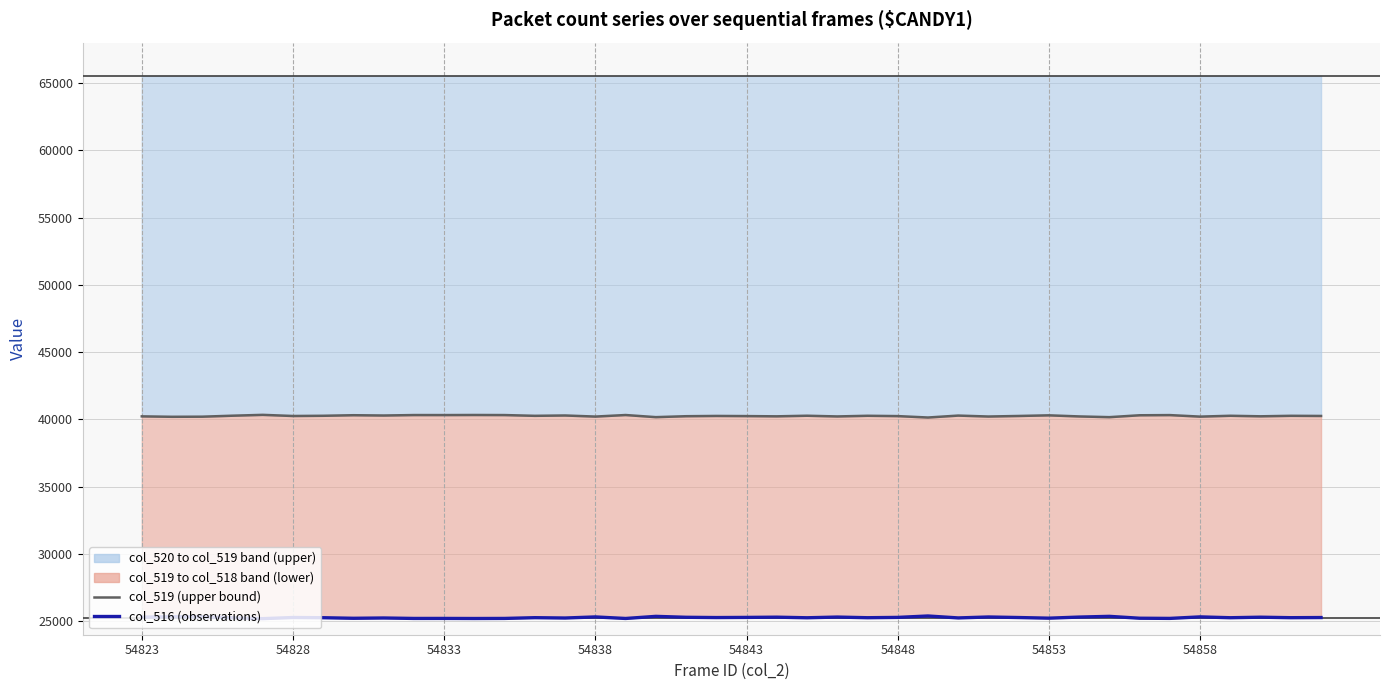

The value of col_516 (observations) at 54823 is 33483. True or false?

False